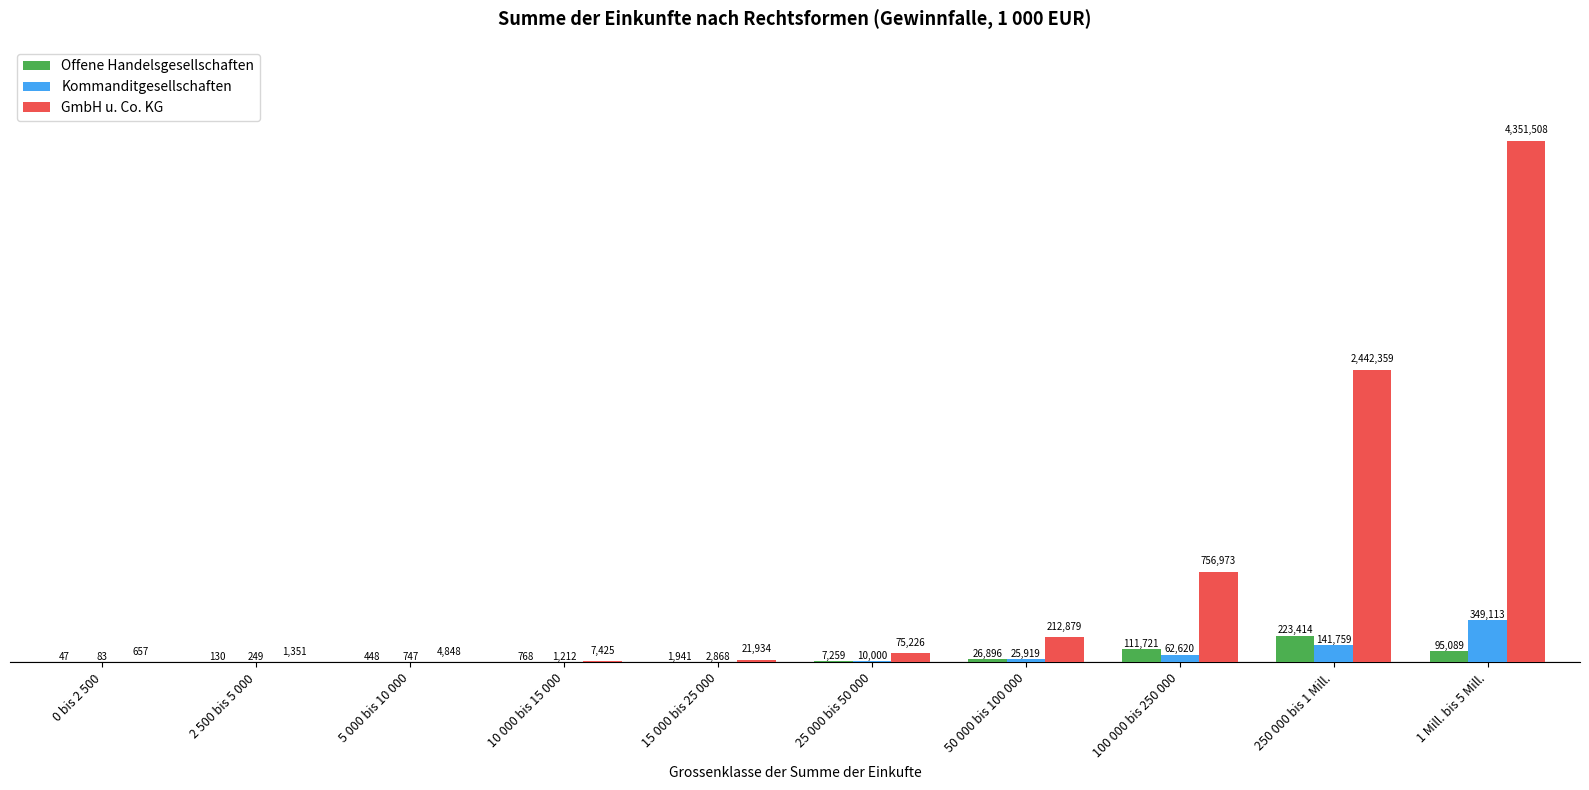

What position from the left is 15 000 bis 25 000?

5